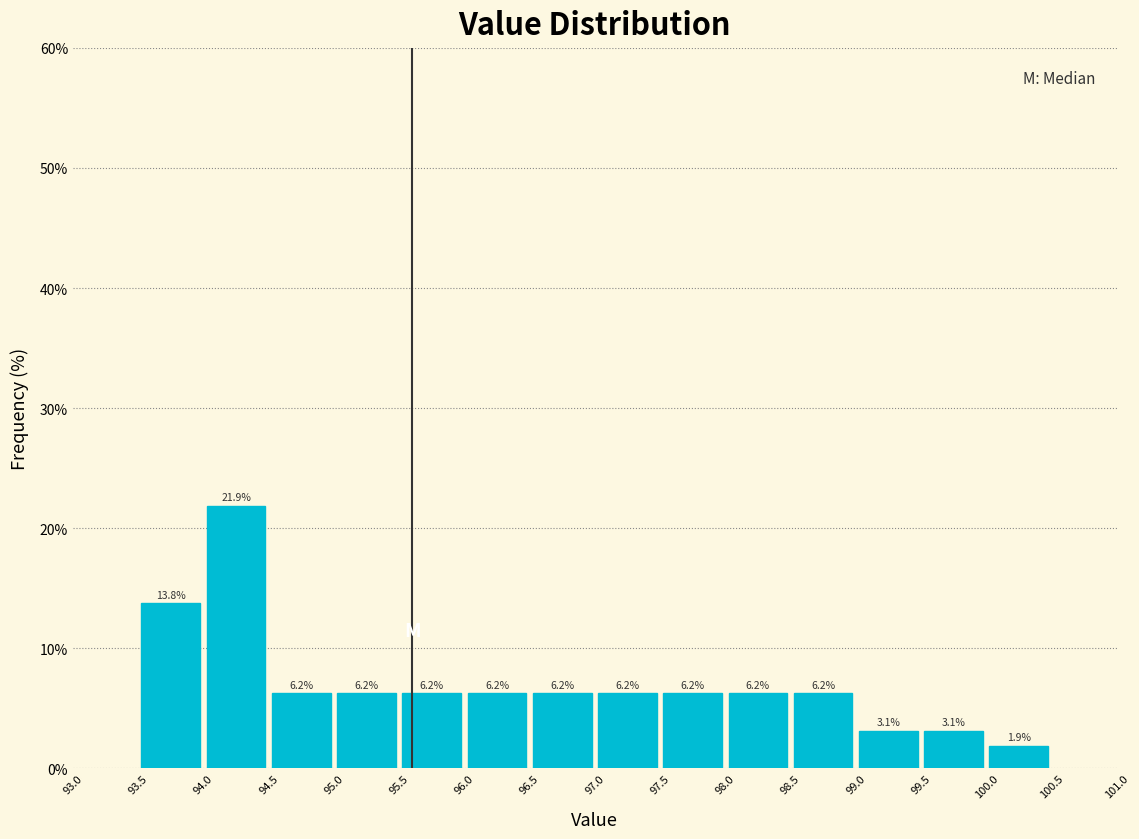

Which range on the x-axis has the tallest bar?

94.0 to 94.5